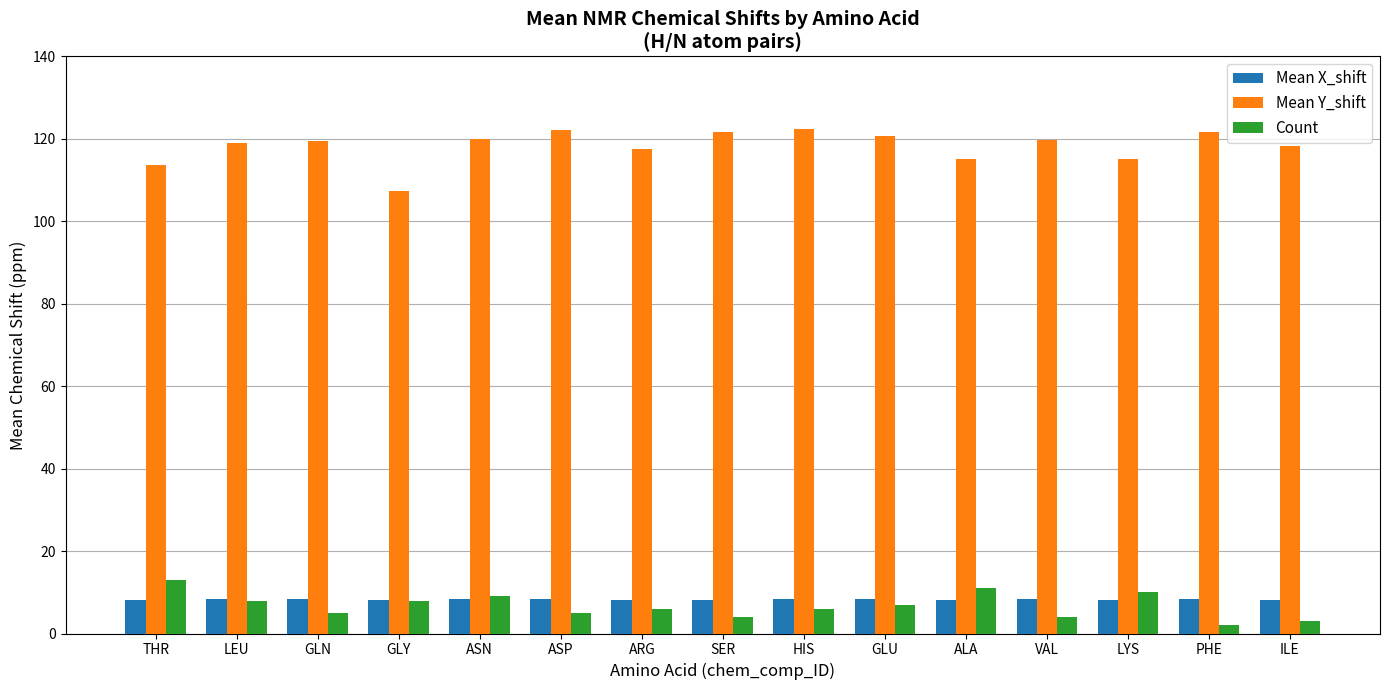

What is the difference between the second highest and second lowest values in the Count series?

8.0